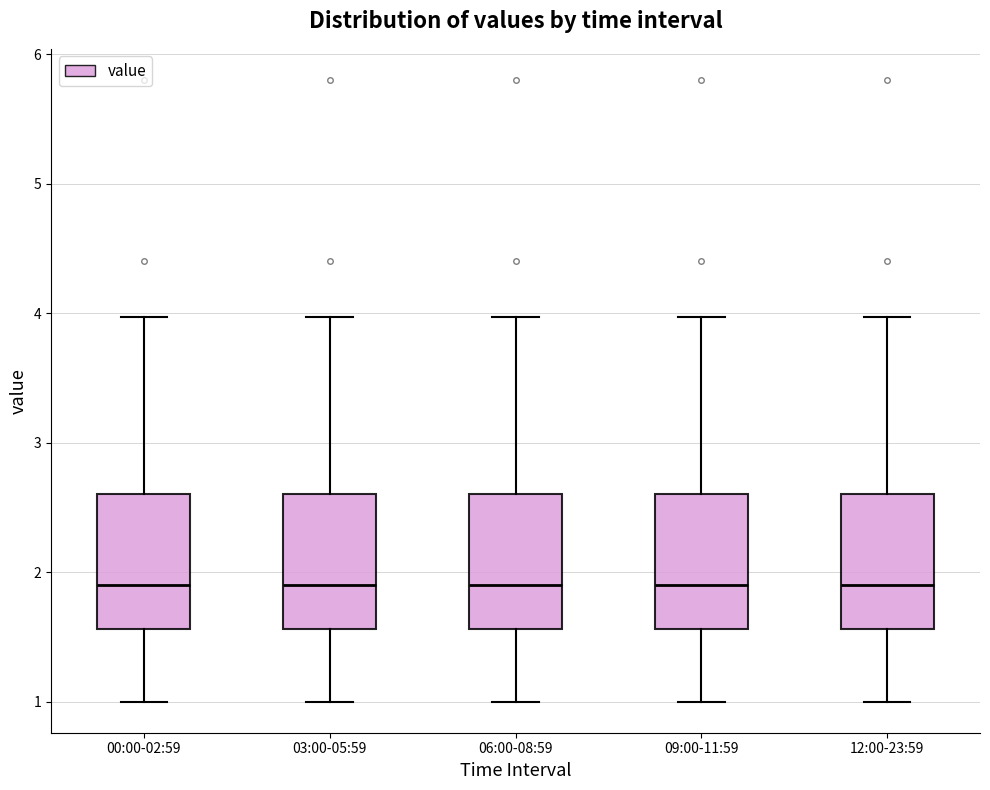

Where does the upper whisker of the box for 12:00-23:59 end on the y-axis? The values are not printed on the chart, so give them approximately, as read against the axis.

4.0